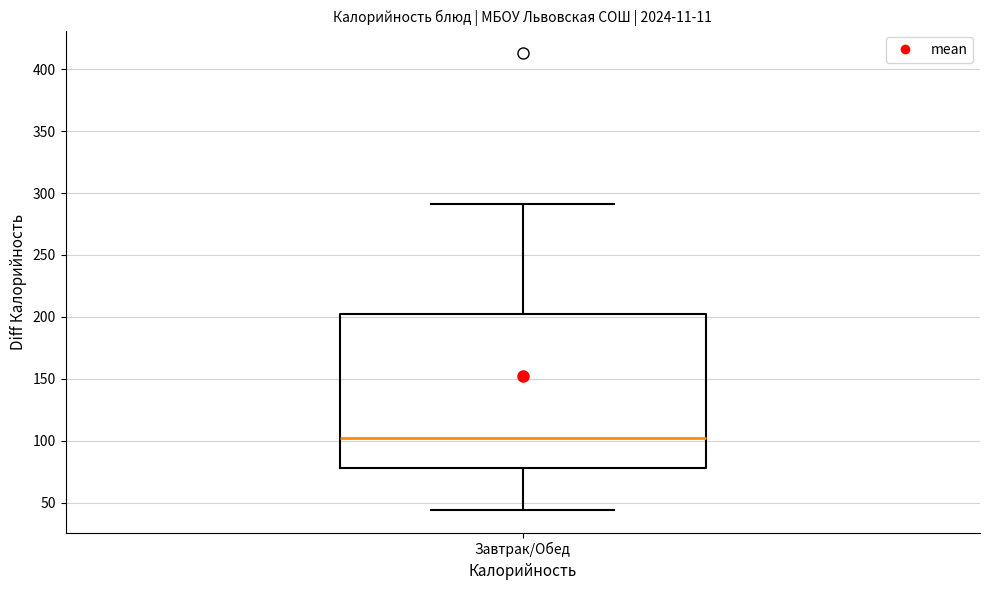

Where does the median line of the box for Завтрак/Обед sit on the y-axis? The values are not printed on the chart, so give them approximately, as read against the axis.

100